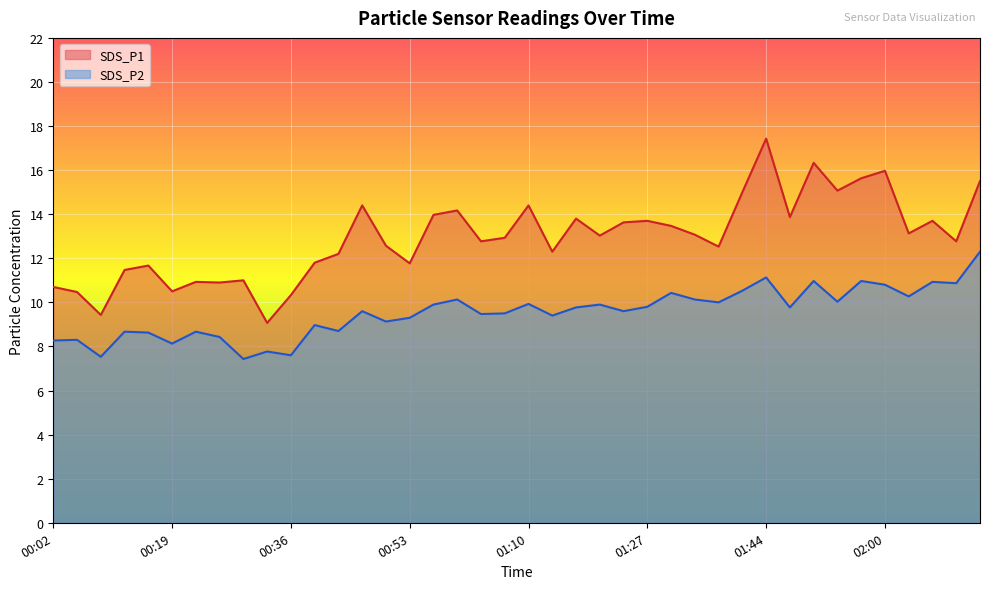

List the series in order of their overall mean, lowest first.

SDS_P2, SDS_P1